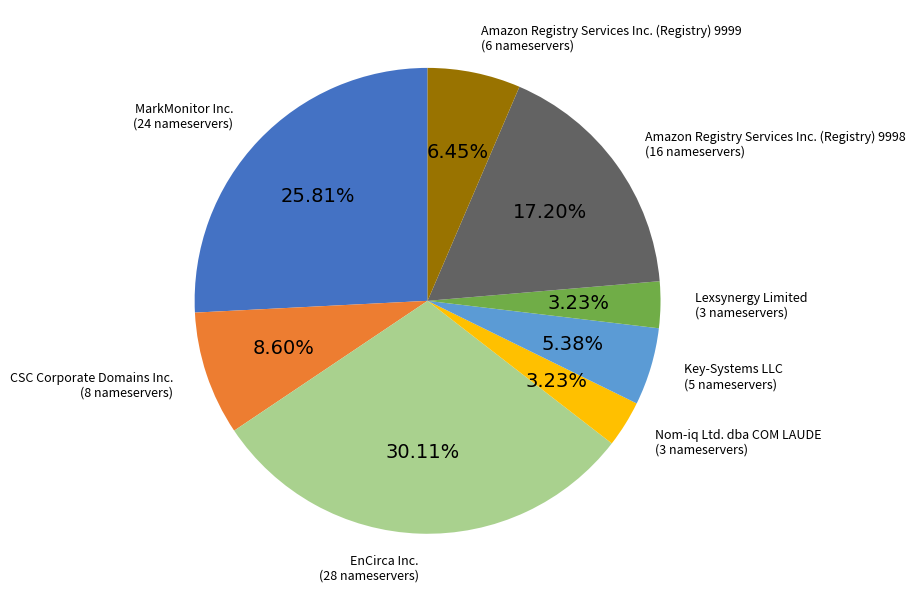

Is it true that MarkMonitor Inc. is 26% of the pie?

True